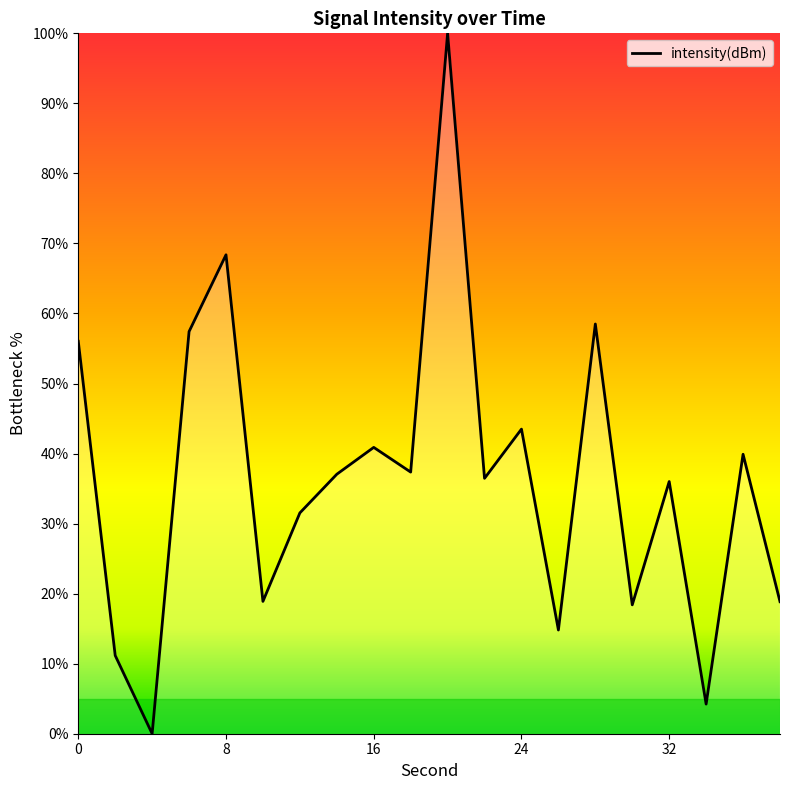

True or false: there are more than 1 points higher than both neighbors.

True